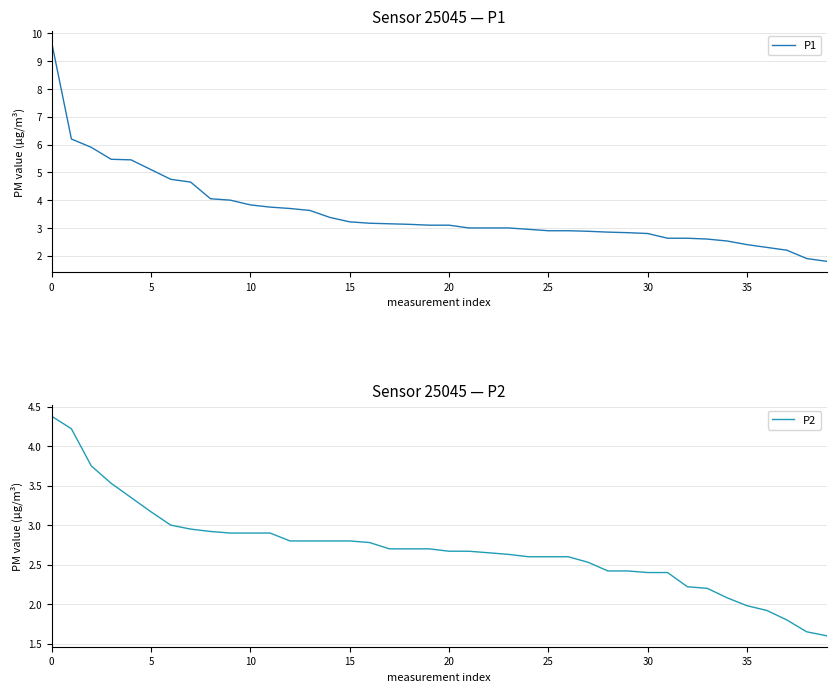

What are all the series names shown in the legend?

P1, P2